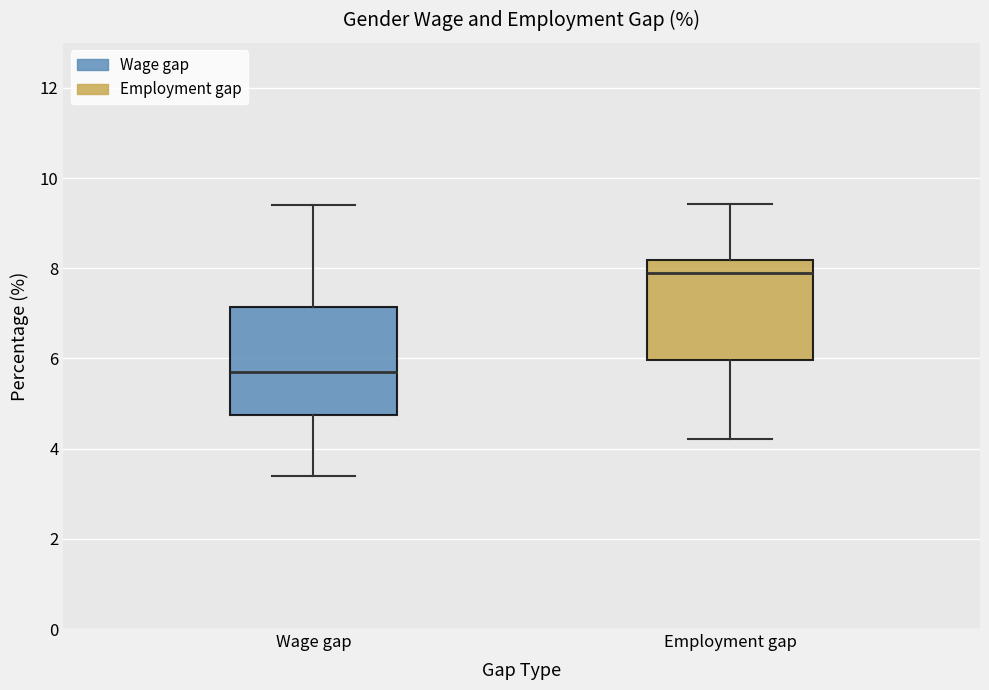

Reading left to right, transcribe this box plot: for each box, give where its median line is, the range the box spans, and where its two whiskers end, as read against the y-axis. The values are not printed on the chart, so give them approximately, as read against the axis.

Wage gap: median 5.8, box 4.8 to 7.2, whiskers 3.4 to 9.4
Employment gap: median 8.0, box 6.0 to 8.2, whiskers 4.2 to 9.4